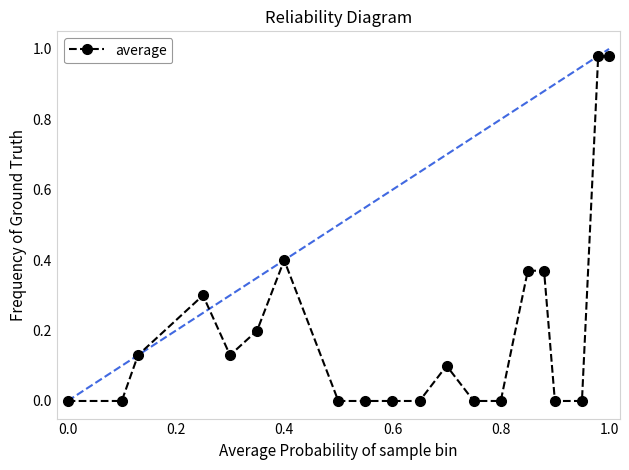

True or false: there are more than 2 points higher than both neighbors.

True